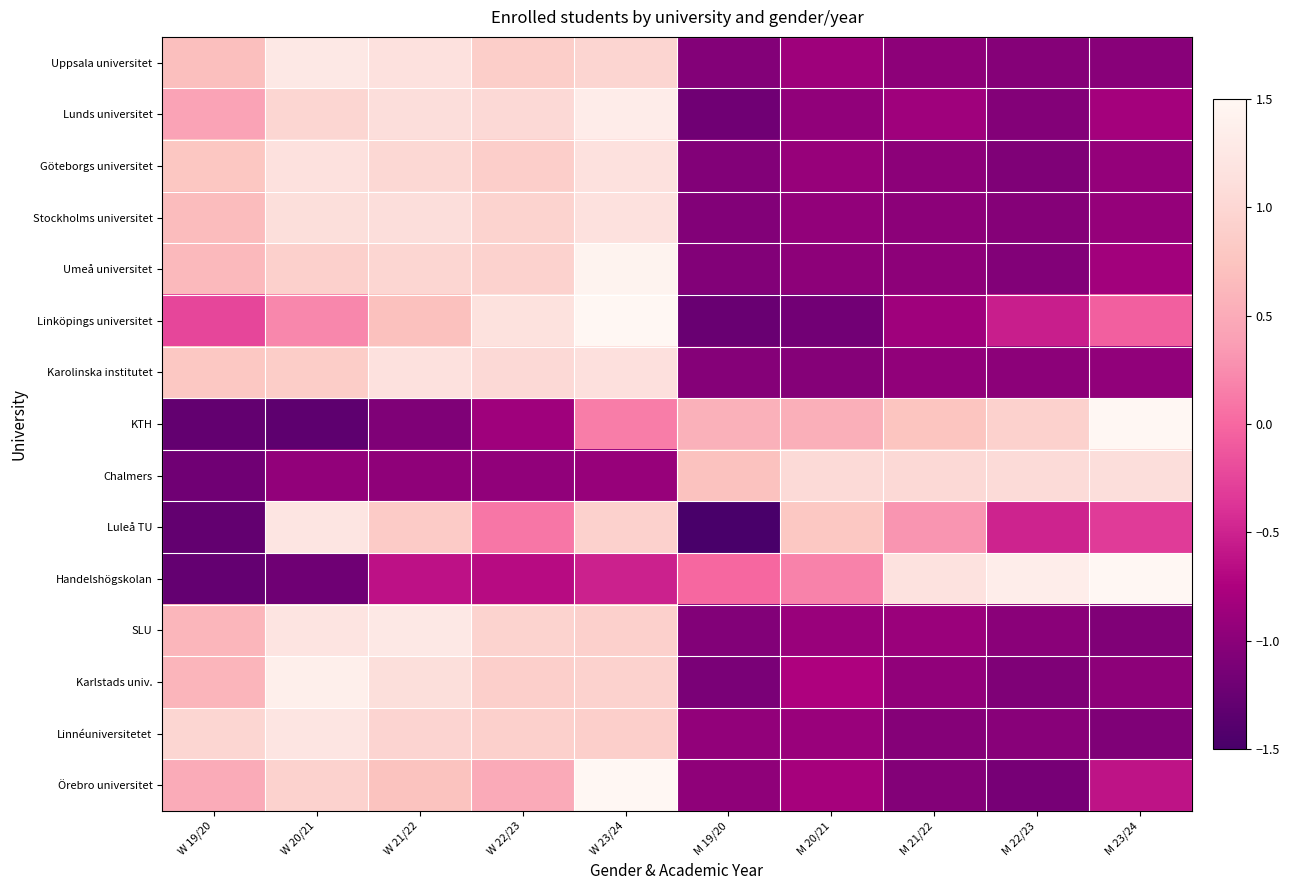

What is the maximum value shown in the chart?

2.0